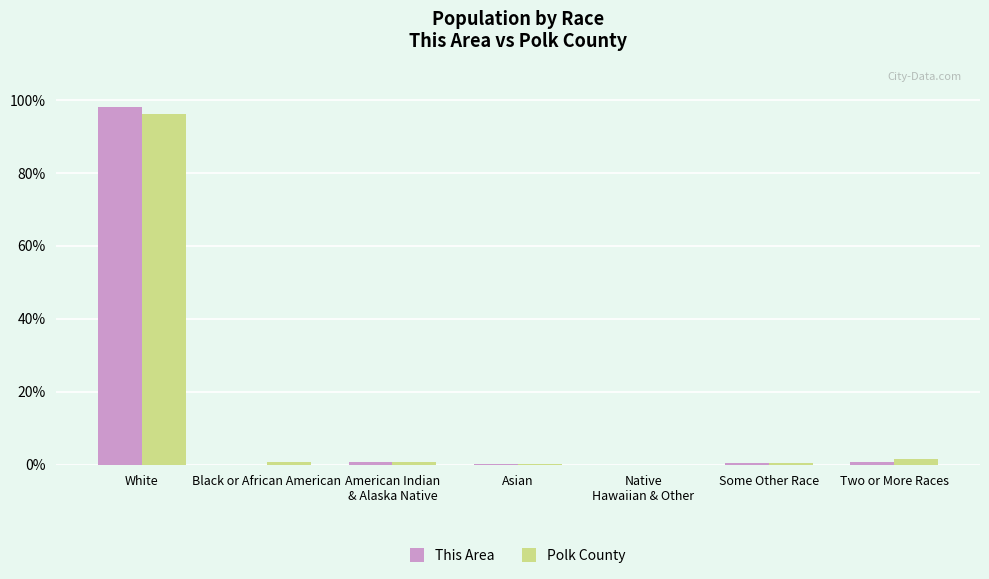

At which category is the sum across all series the highest?

White